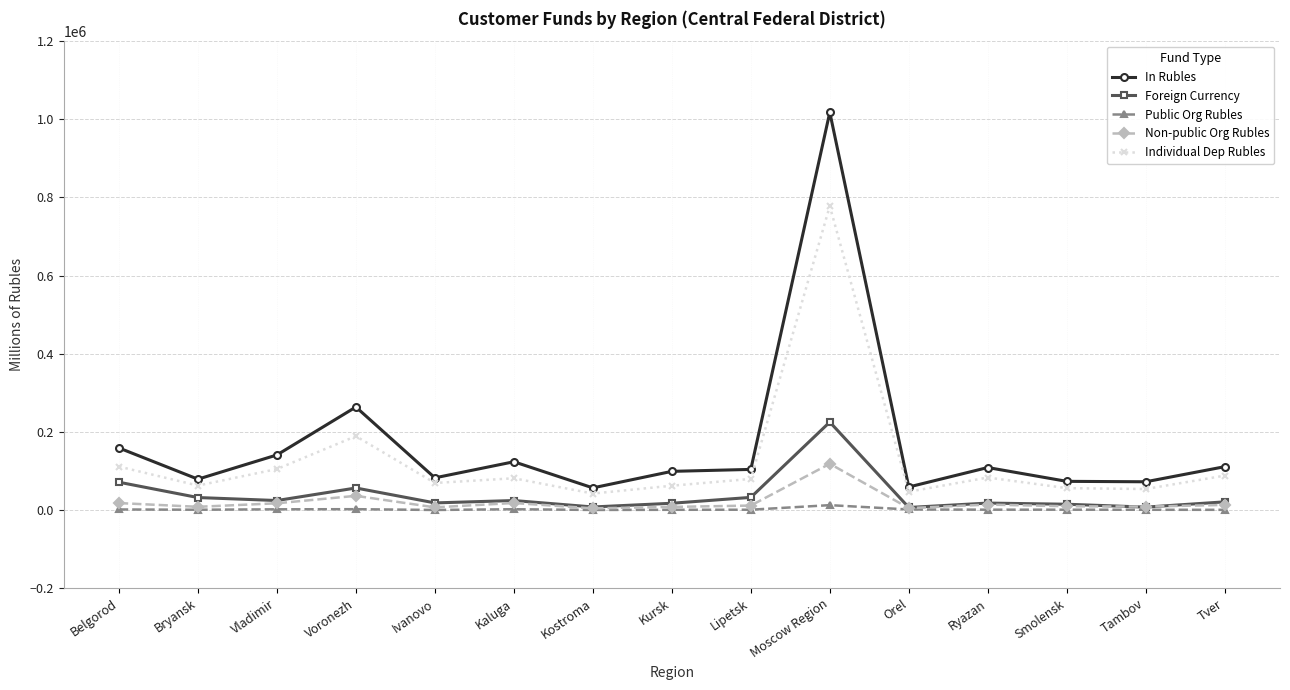

What is the average value of the In Rubles series?

170015